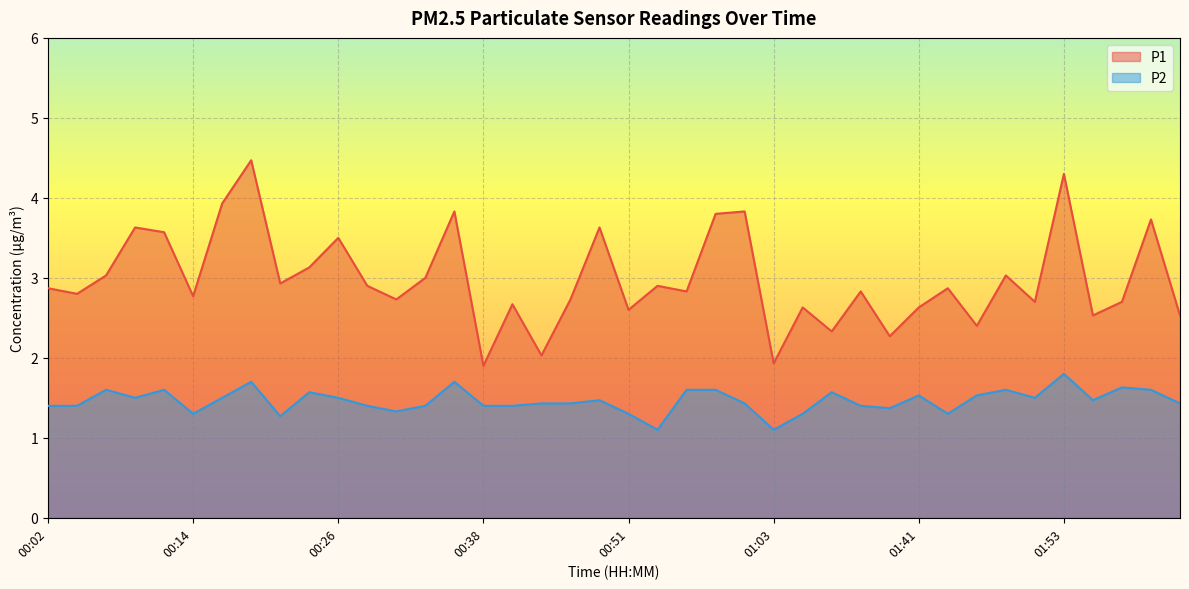

Which series has the largest range (max minus min)?

P1